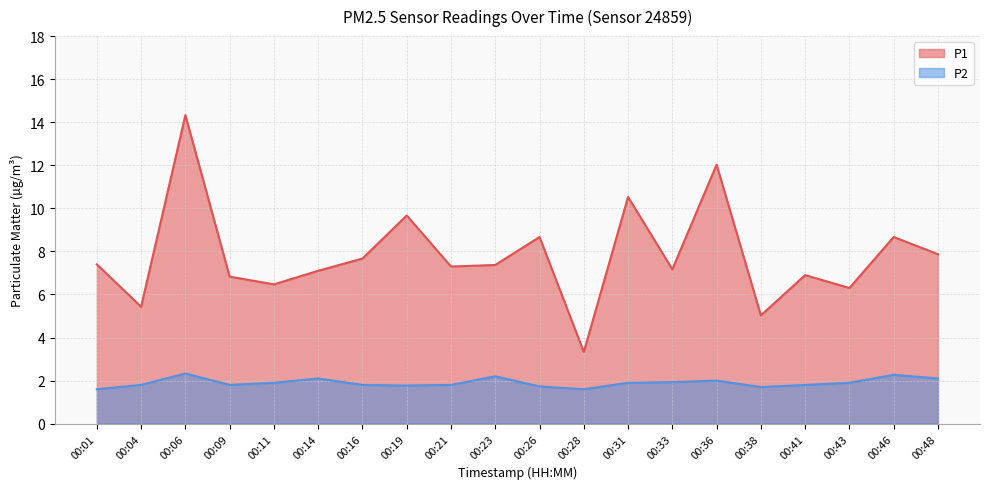

What are all the series names shown in the legend?

P1, P2